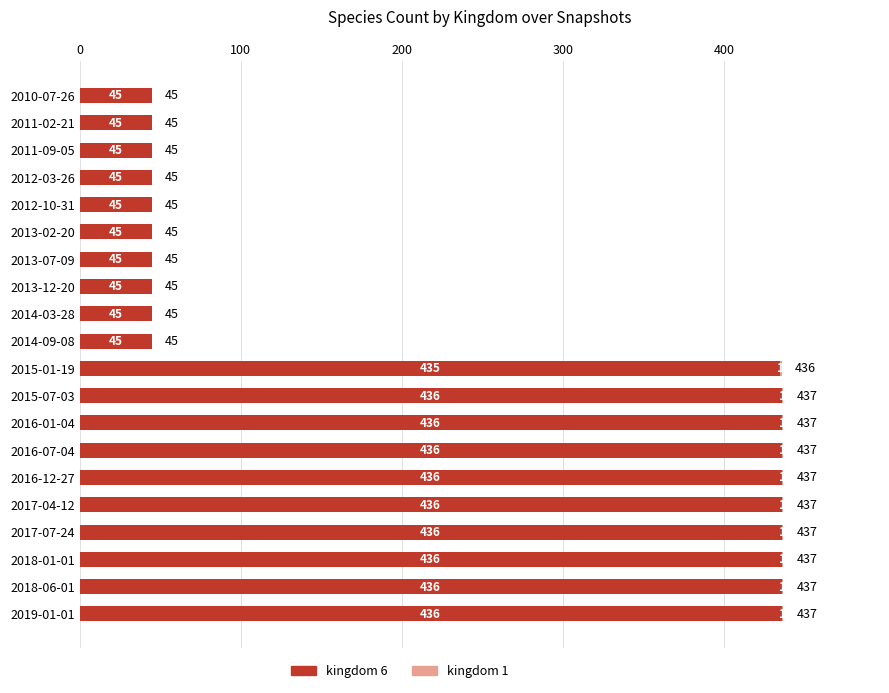

What is the total value across all series at 2016-07-04?

437